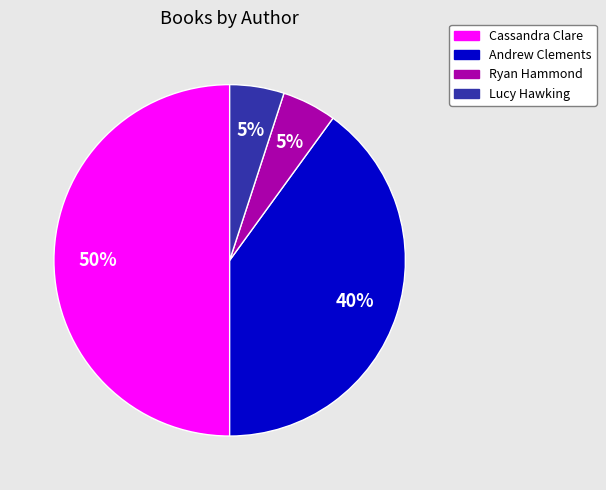

How many slices are in this pie chart?

4